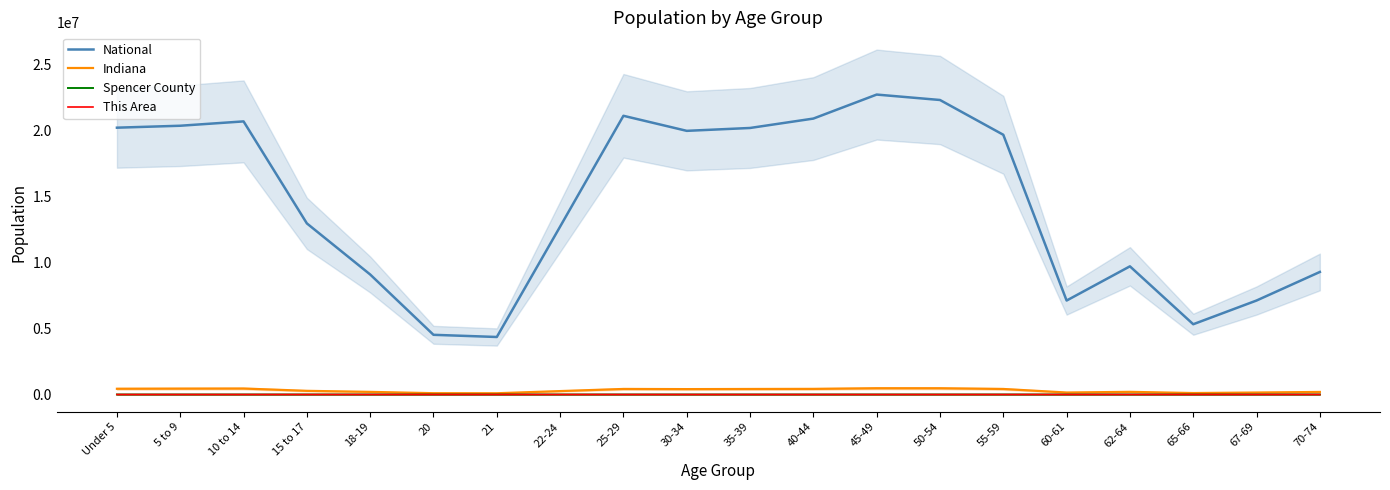

What are all the series names shown in the legend?

National, Indiana, Spencer County, This Area